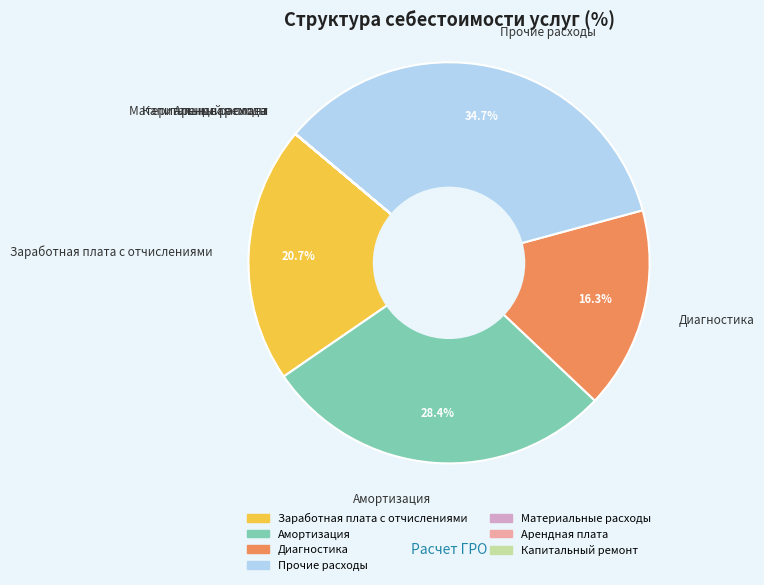

Approximately how many times larger is the value at Прочие расходы compared to Диагностика?

2.1